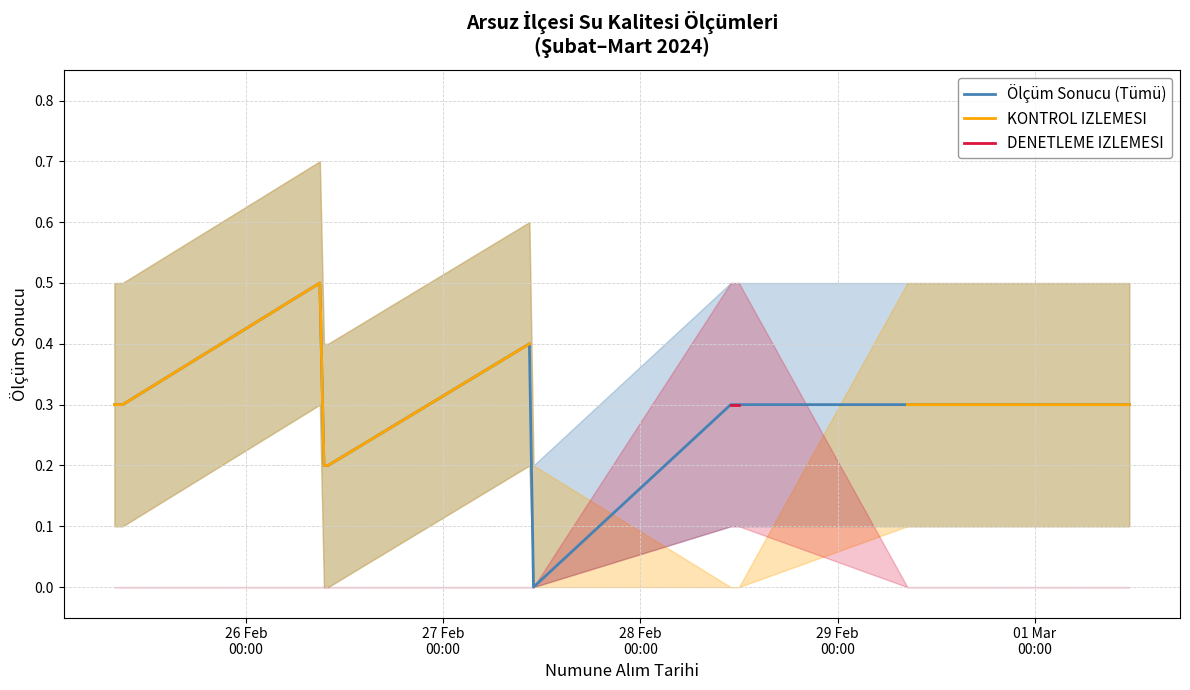

True or false: Ölçüm Sonucu (Tümü) and DENETLEME IZLEMESI cross at least once.

False